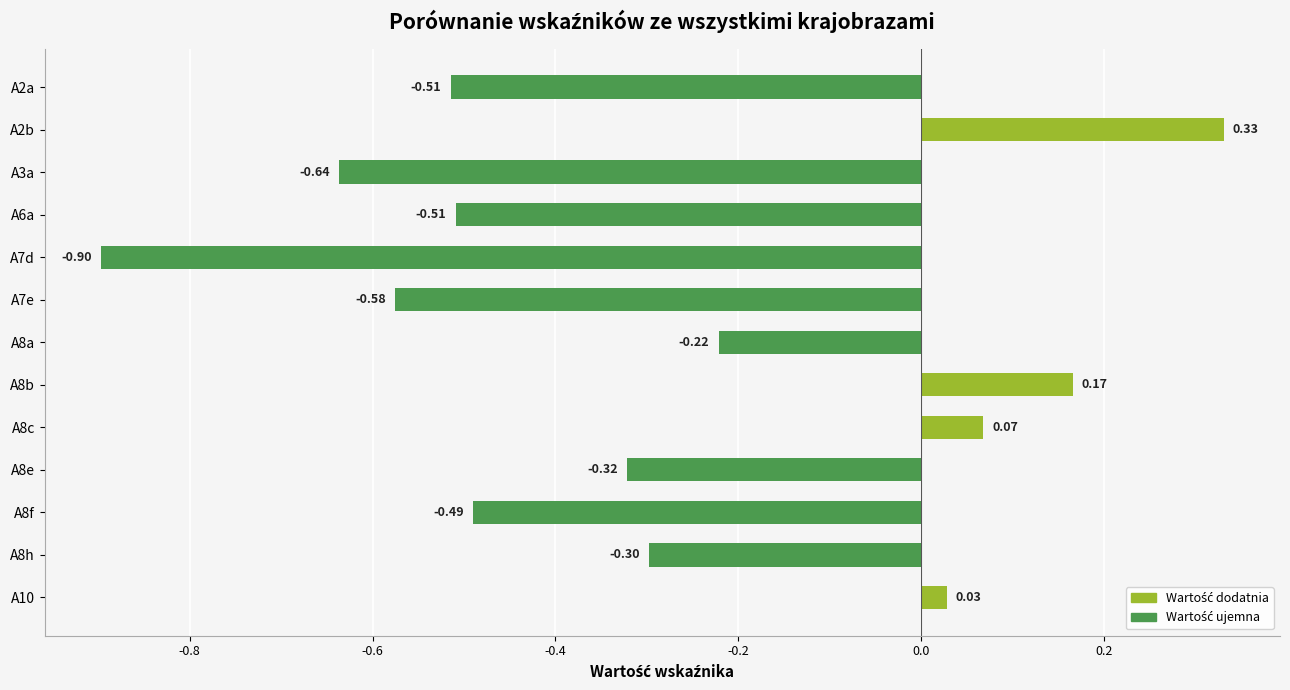

What is the average value?

-0.3